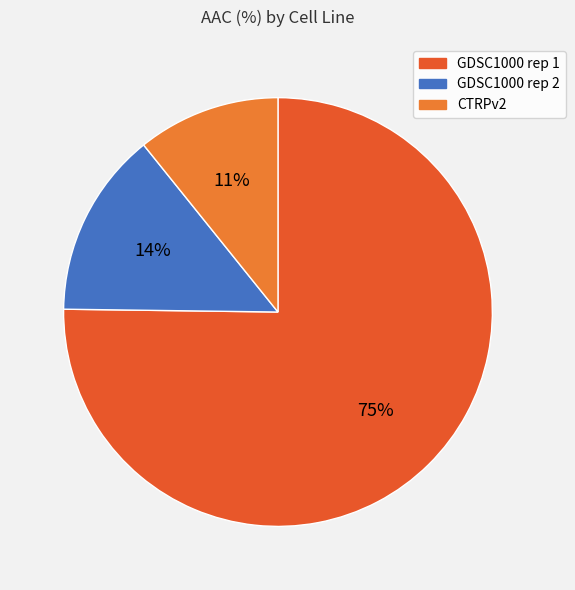

Does GDSC1000 rep 1 account for over 50% of the chart?

Yes